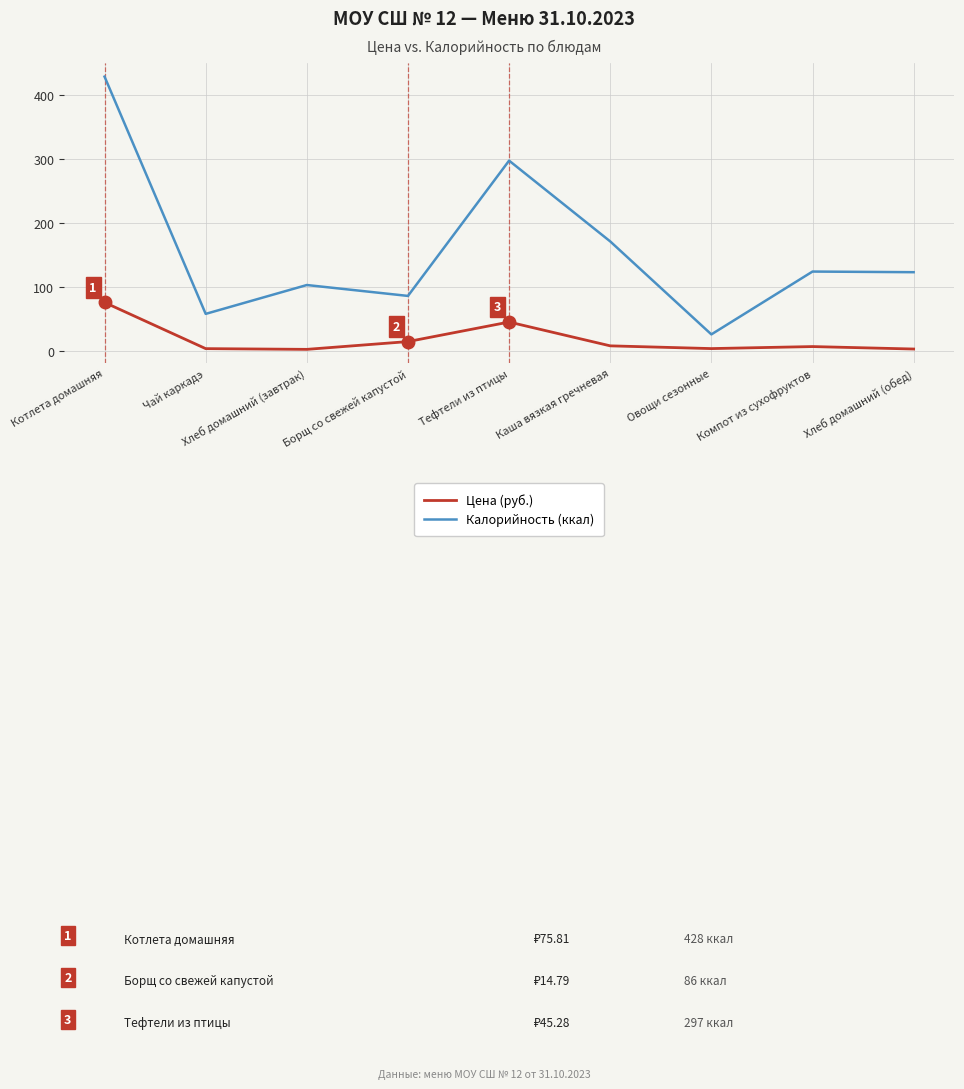

Is the value of Калорийность (ккал) at Овощи сезонные greater than the value of Цена (руб.) at Котлета домашняя?

No